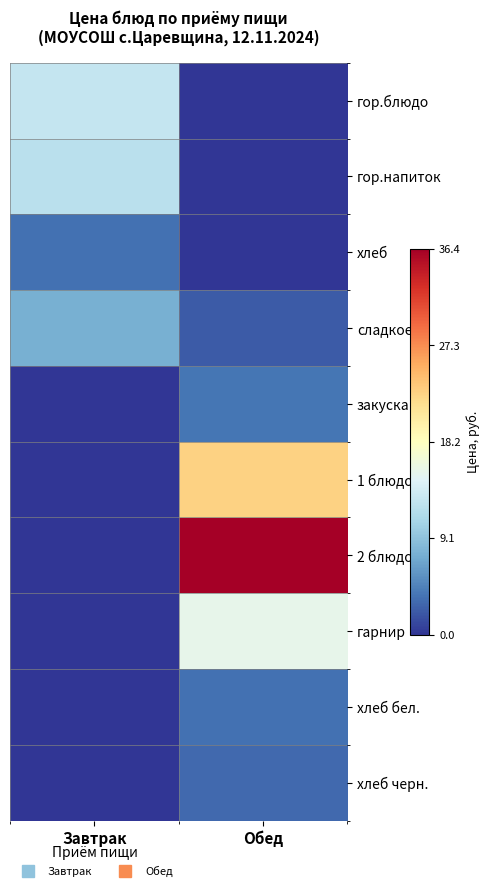

What is the greatest value displayed?

36.4